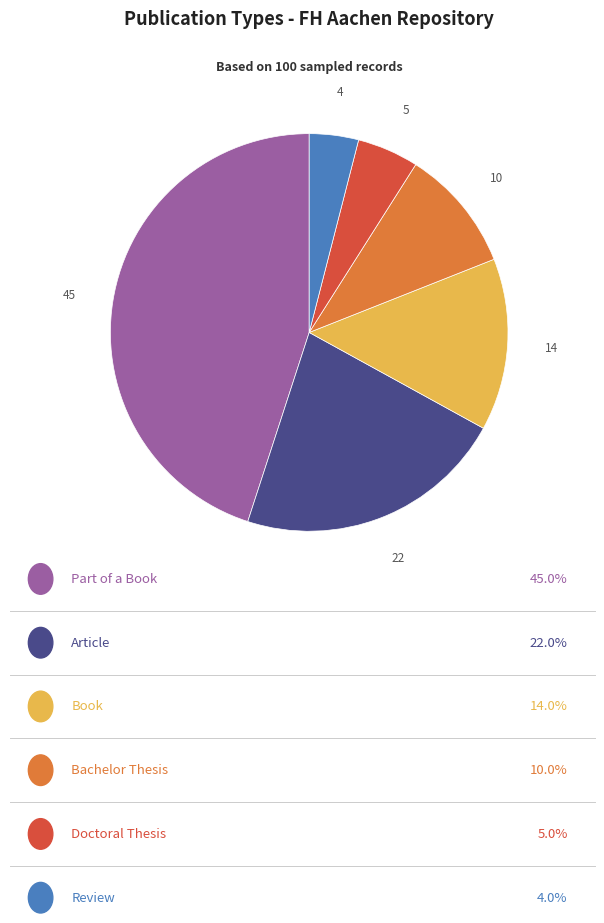

Does any single category account for the majority?

No